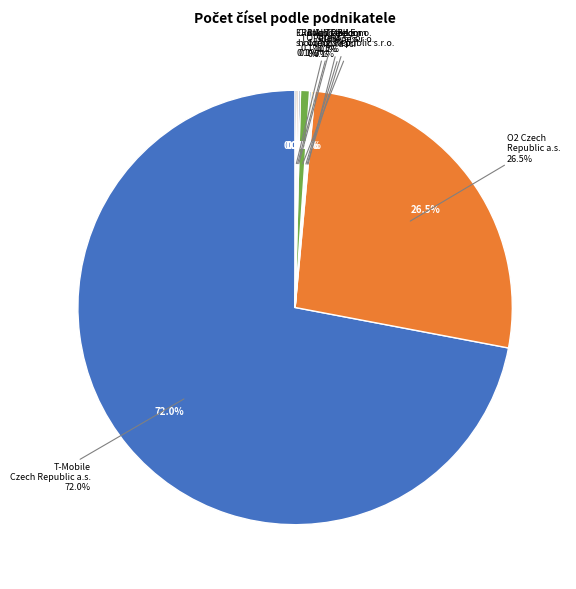

Is it true that Atlas Telecom Czech Republic s.r.o. is 11% of the pie?

False